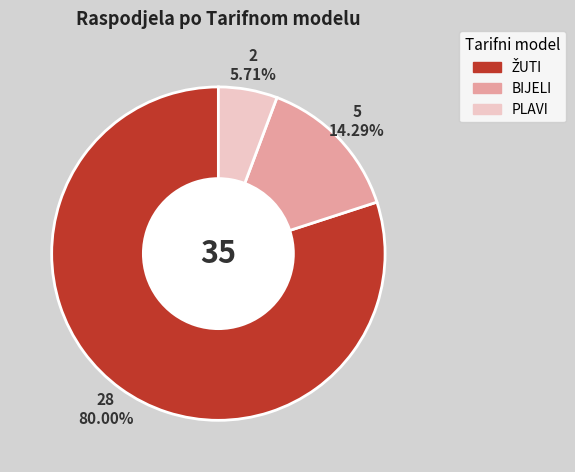

Do BIJELI and PLAVI together represent more than half of the pie?

No